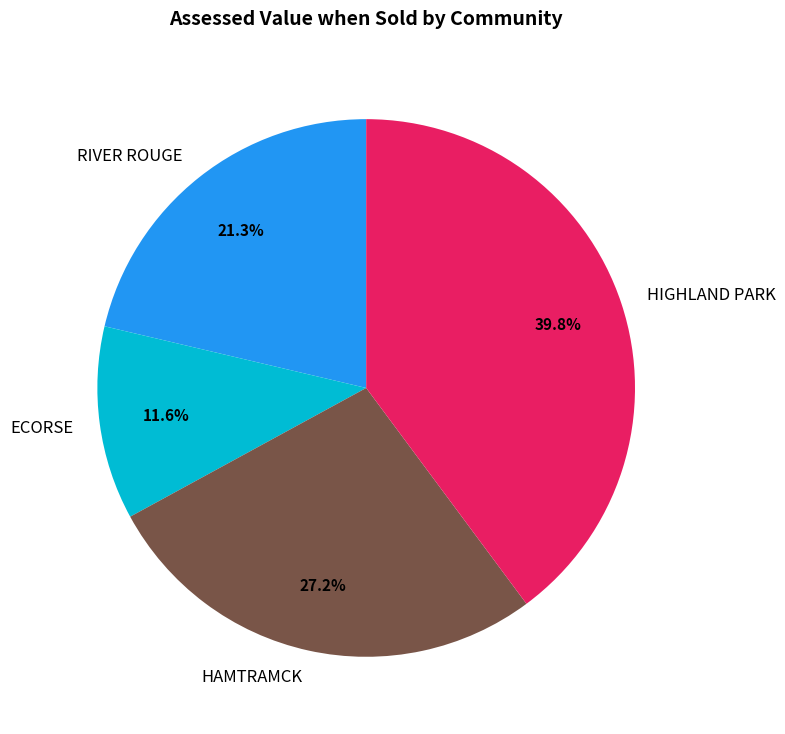

What percentage is the HIGHLAND PARK slice, to the nearest percent?

40%